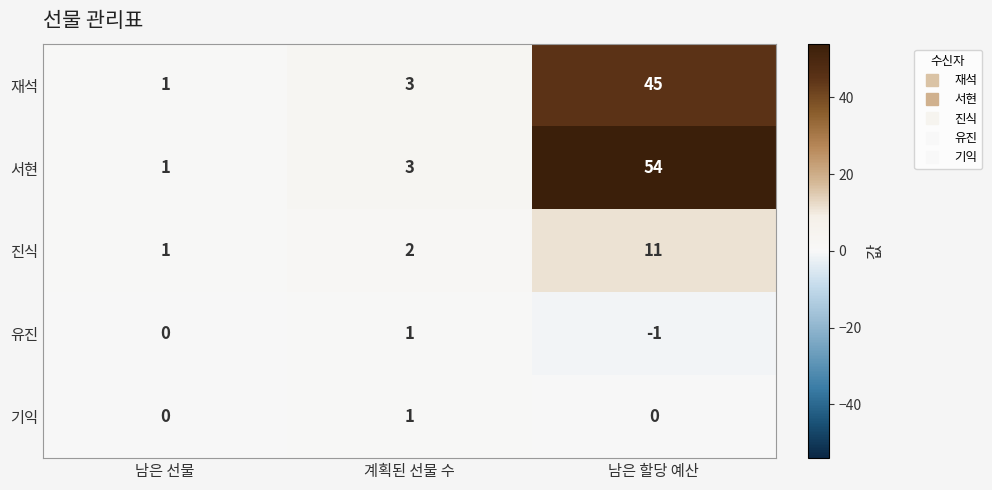

Reading right to left, transcribe all the data shown in this chart.

재석: 남은 할당 예산=45	계획된 선물 수=3	남은 선물=1
서현: 남은 할당 예산=54	계획된 선물 수=3	남은 선물=1
진식: 남은 할당 예산=11	계획된 선물 수=2	남은 선물=1
유진: 남은 할당 예산=-1	계획된 선물 수=1	남은 선물=0
기익: 남은 할당 예산=0	계획된 선물 수=1	남은 선물=0